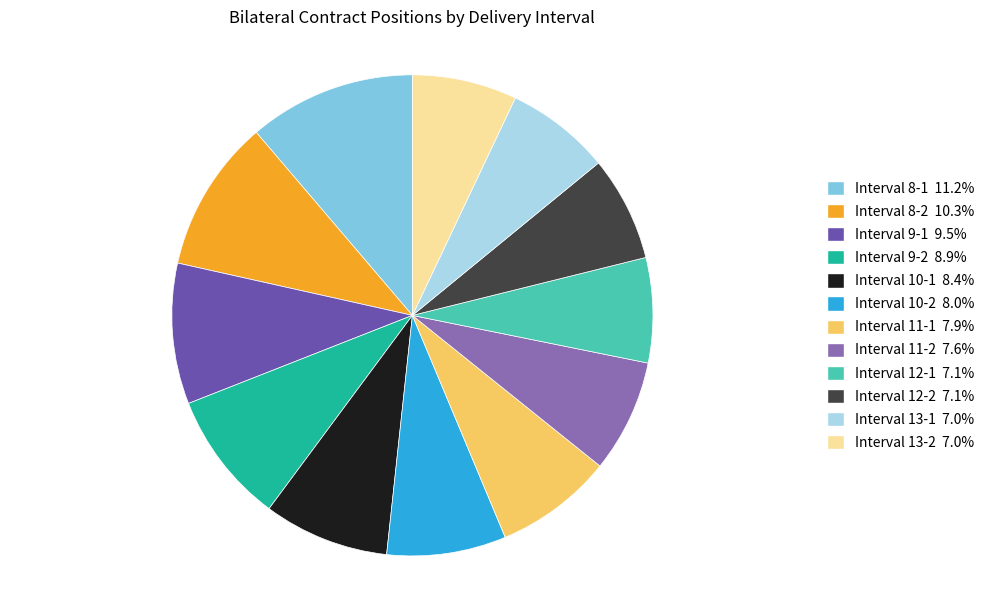

How many slices are in this pie chart?

12